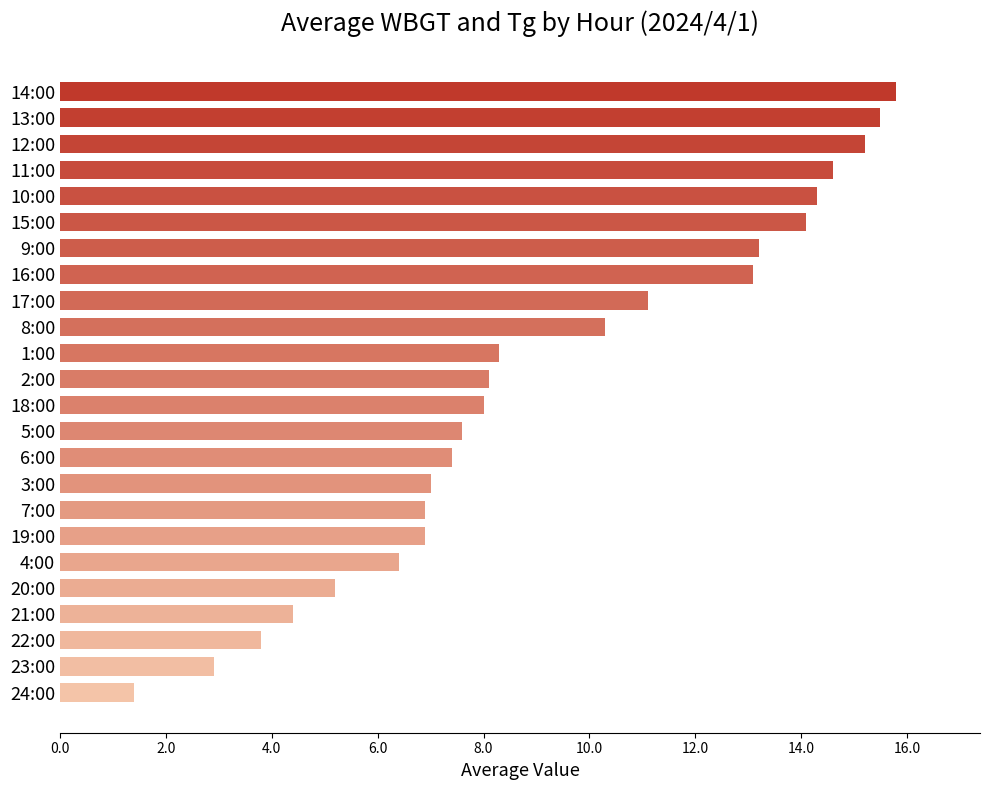

What is the change in value from 6:00 to 23:00?

-4.5